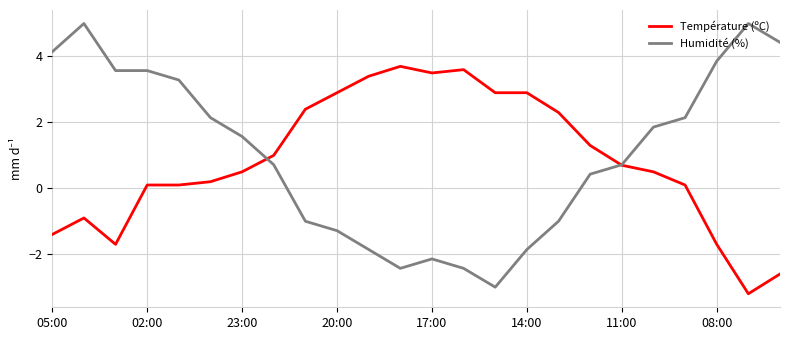

List the series in order of their peak value, highest first.

Humidité (%), Température (ºC)